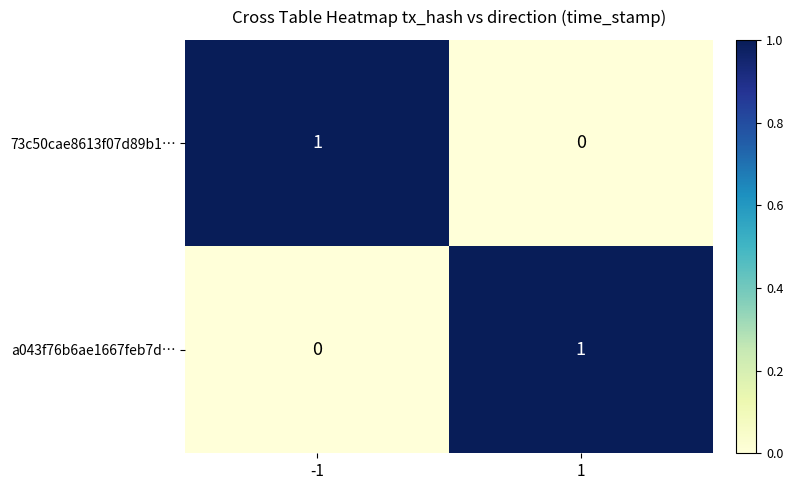

Rank the series at -1 from lowest to highest value.

a043f76b6ae1667feb7d…, 73c50cae8613f07d89b1…